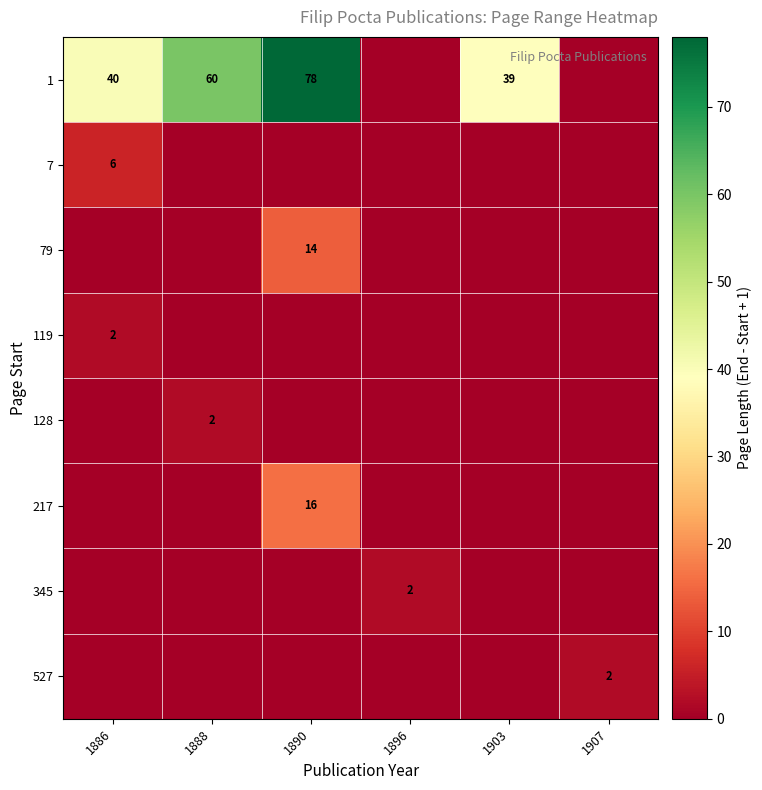

True or false: 1 has a value of 37 at 1888.

False